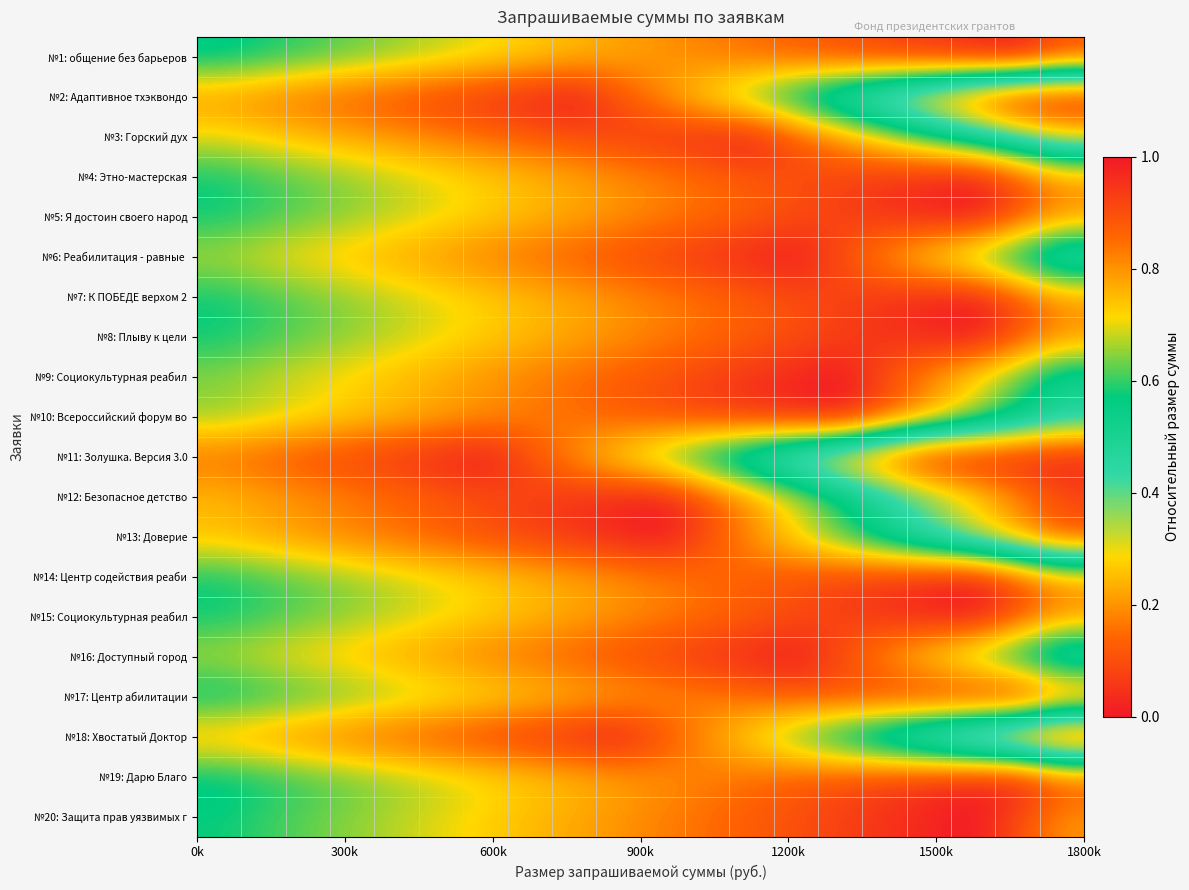

Count the number of categories in the chart.

20